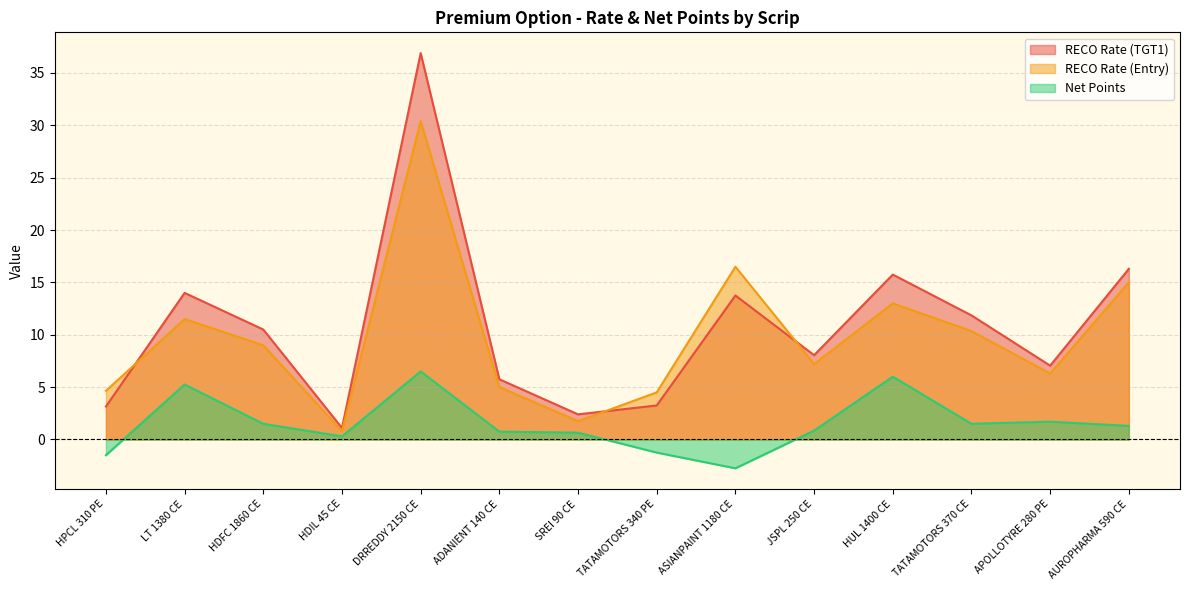

Between APOLLOTYRE 280 PE and ASIANPAINT 1180 CE, which is larger?

ASIANPAINT 1180 CE